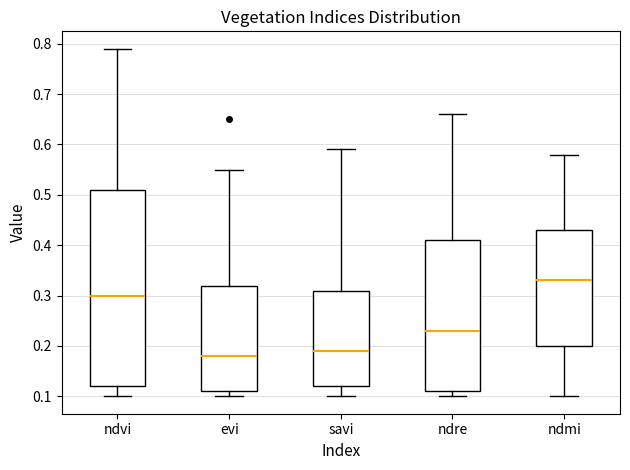

Where is the upper edge of the box for savi on the y-axis? The values are not printed on the chart, so give them approximately, as read against the axis.

0.31